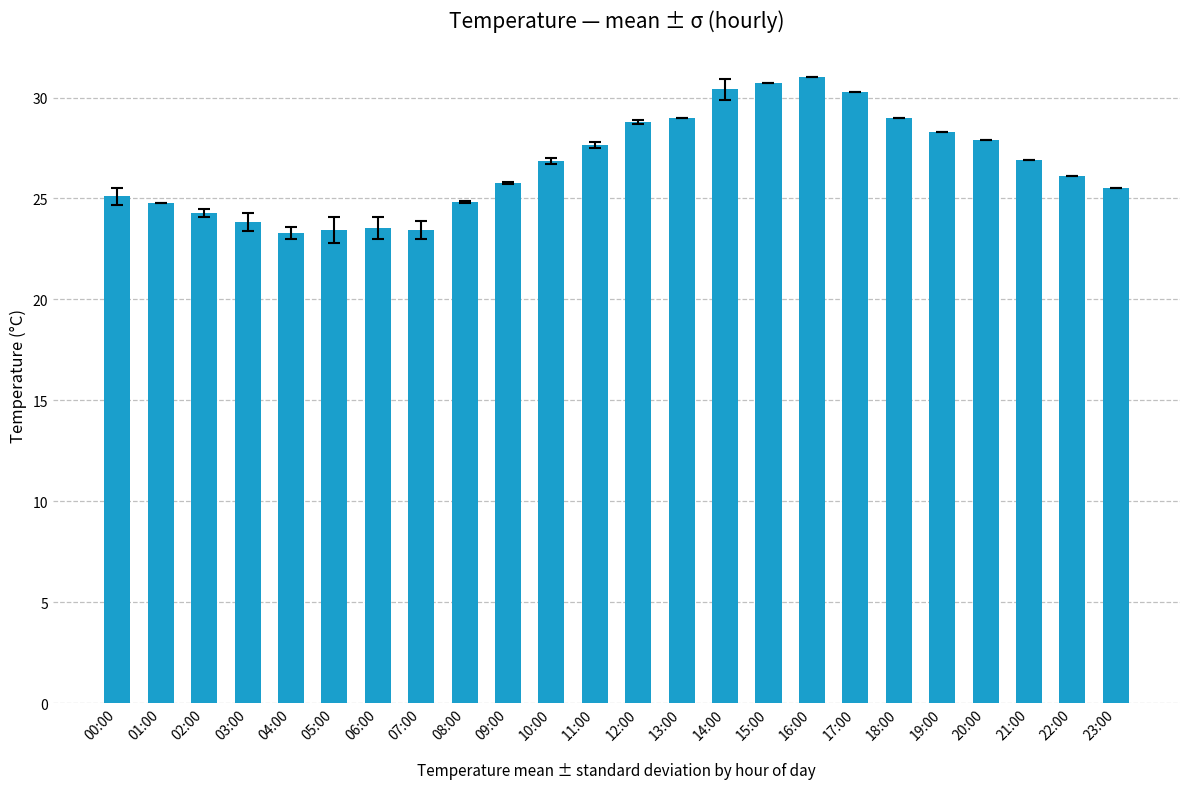

How many distinct data groups are displayed?

1